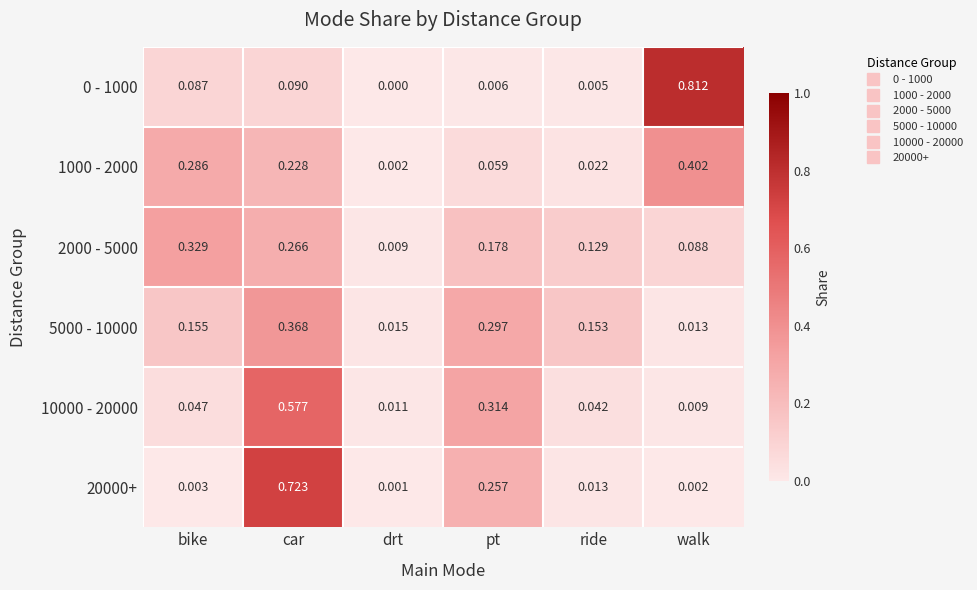

Which category has the highest value across all series?

walk